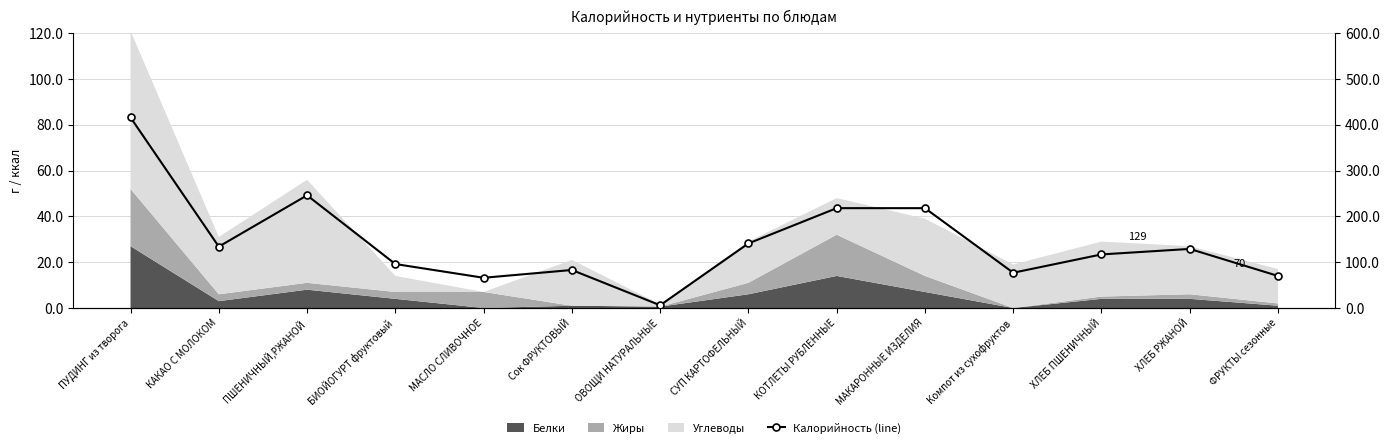

Reading left to right, extract all data points from this chart.

416	134	246	96	66	83	6	141	218	218	77	117	129	70